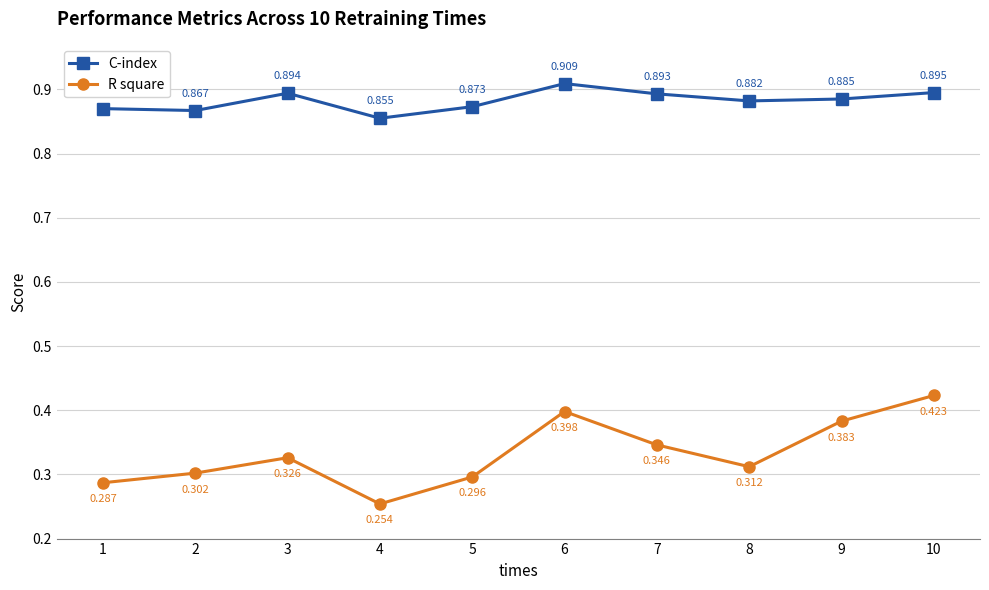

How many categories are shown in the chart?

10